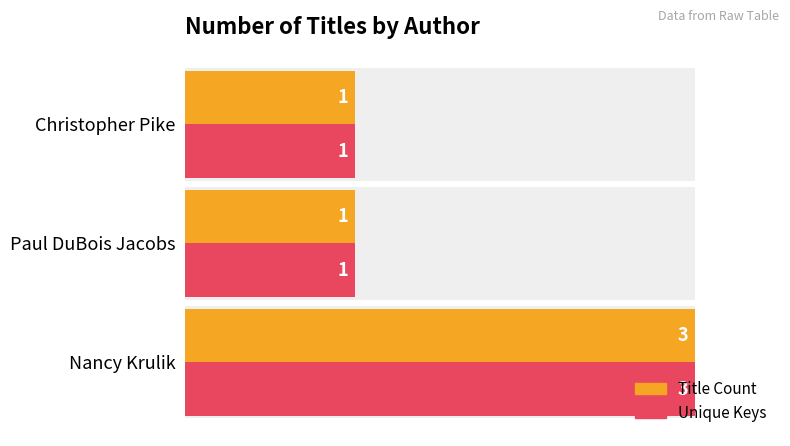

At how many categories does at least one series exceed 2?

1